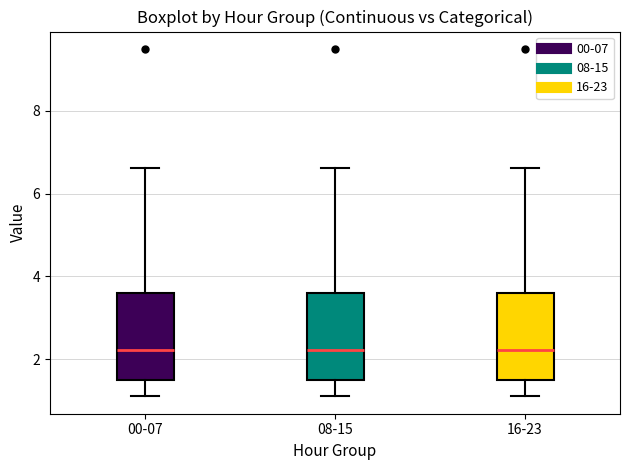

Where does the lower whisker of the box for 08-15 end on the y-axis? The values are not printed on the chart, so give them approximately, as read against the axis.

1.2